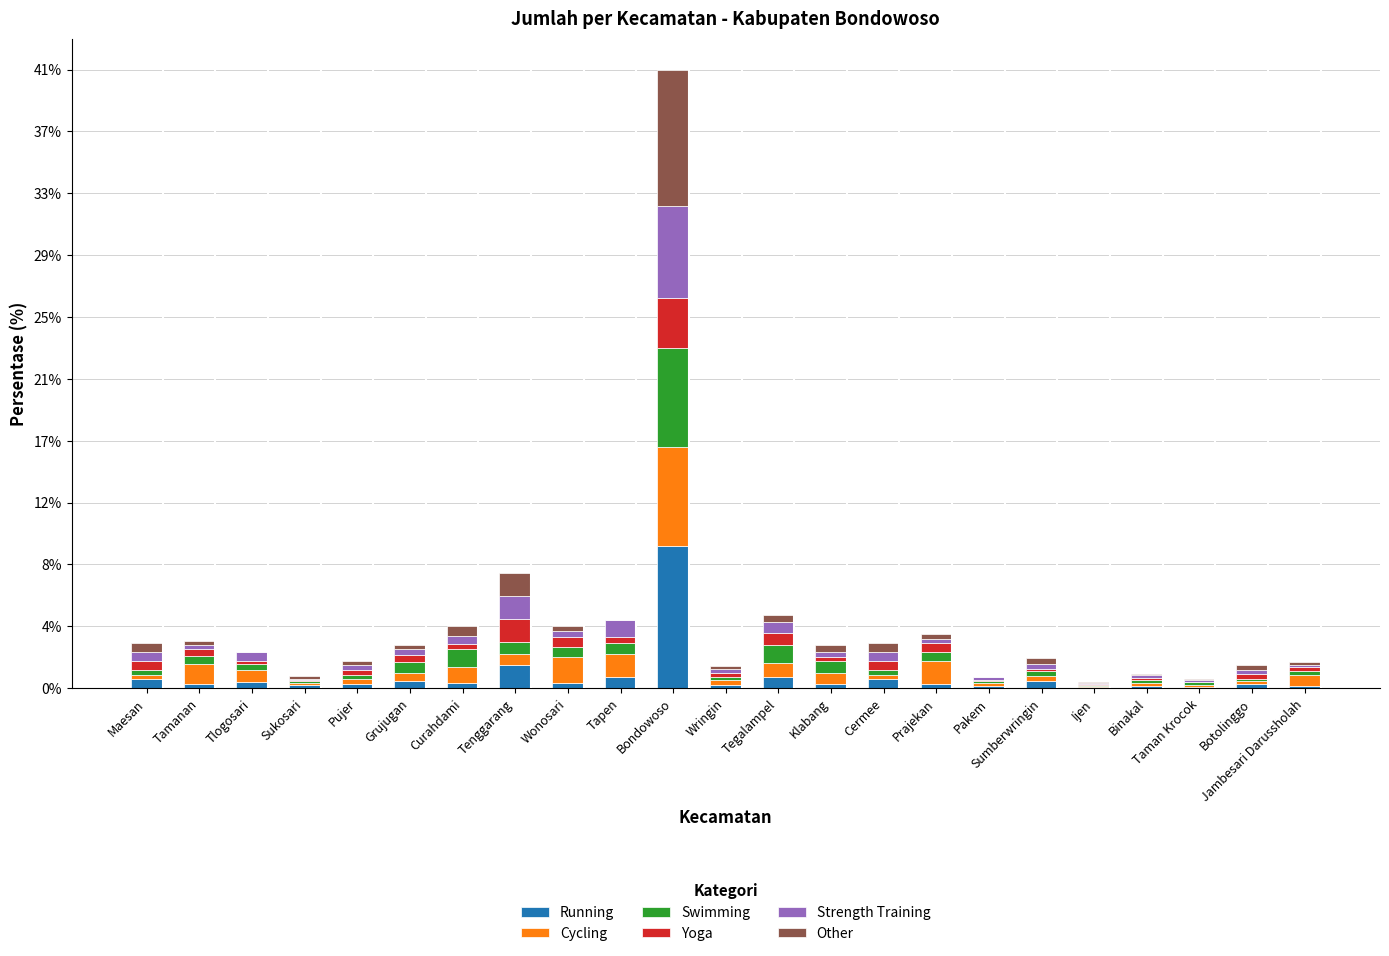

At which category is the sum across all series the highest?

Bondowoso